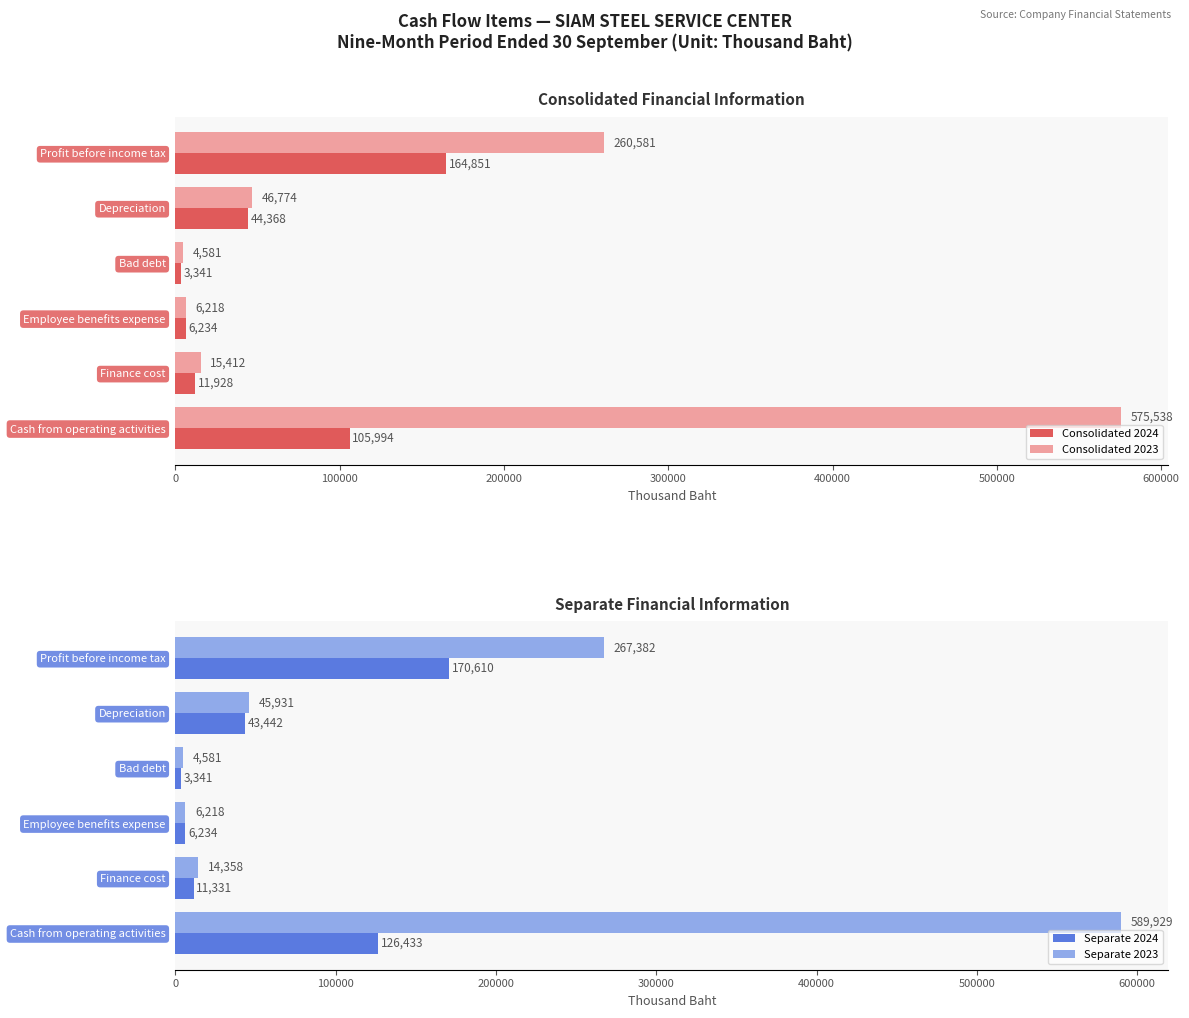

What is the average value of the Consolidated 2024 series?

56119